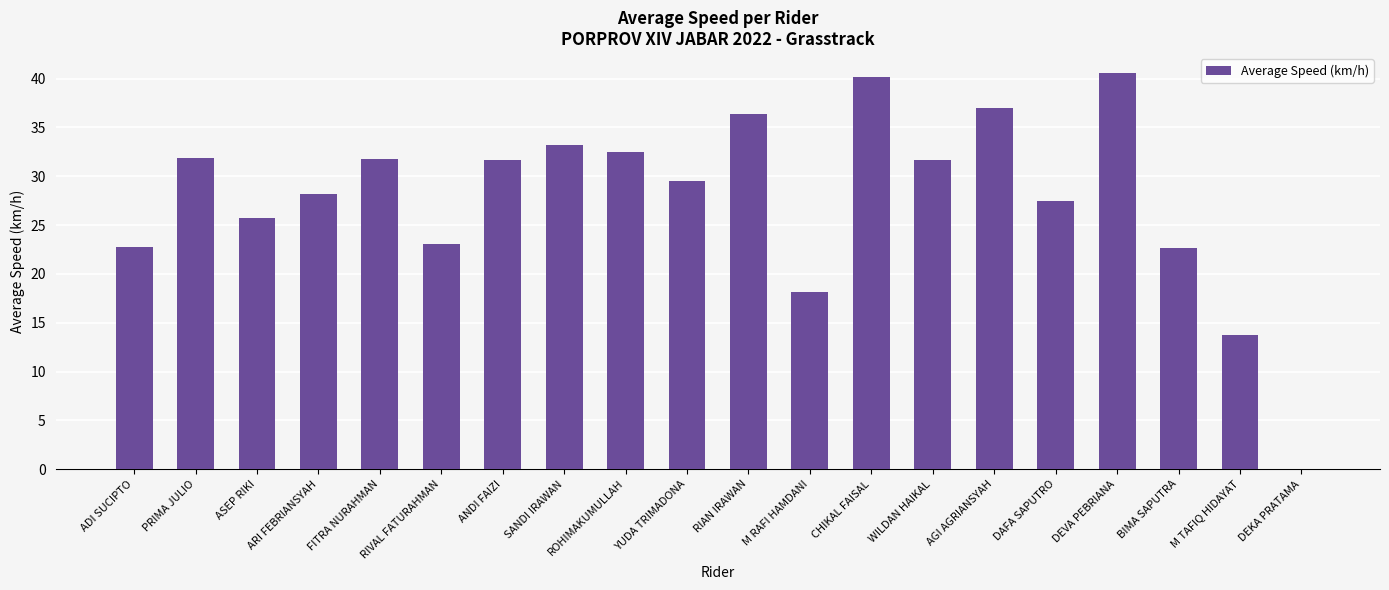

At which label does the data first exceed 31?

PRIMA JULIO